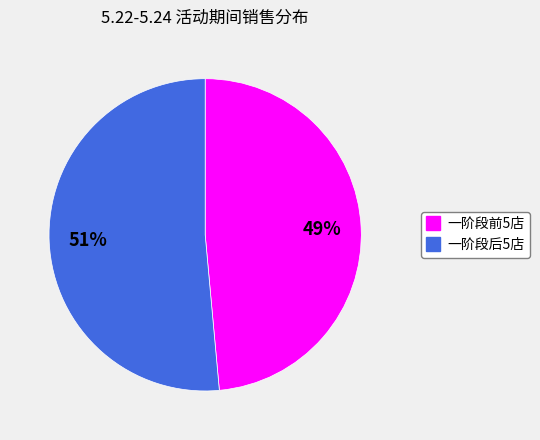

To the nearest percent, what is the average slice percentage?

50%